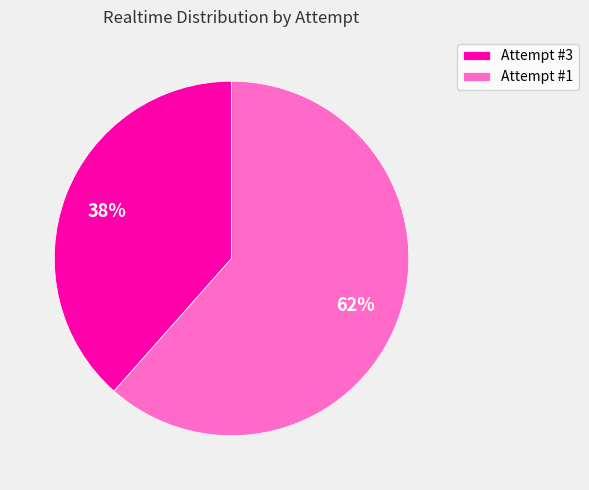

Between Attempt #1 and Attempt #3, which is larger?

Attempt #1